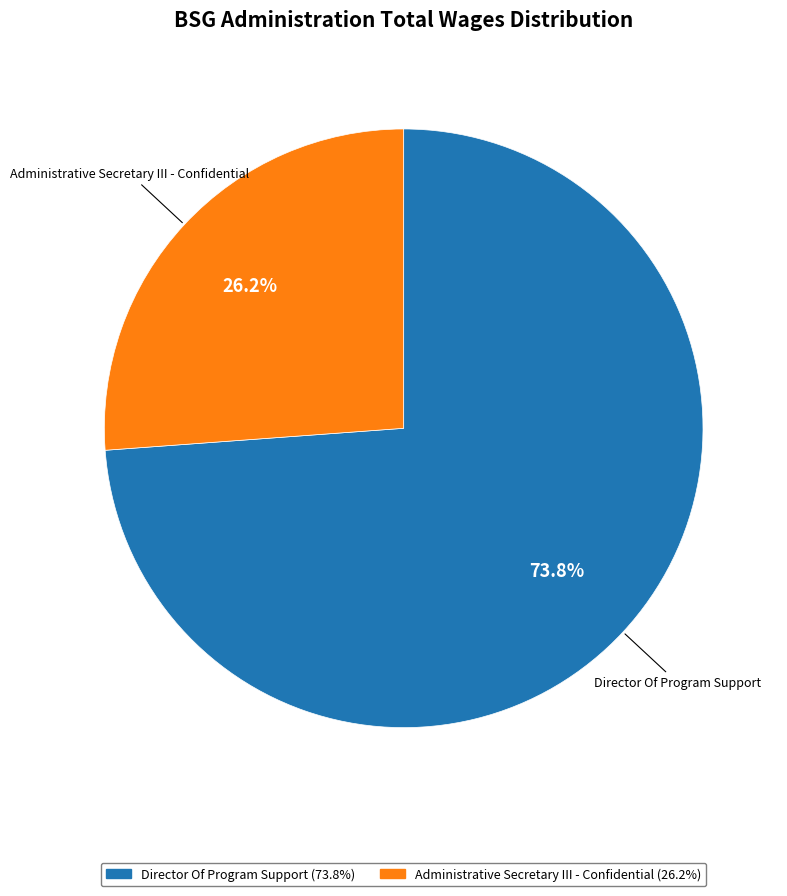

Which slice is the smallest?

Administrative Secretary III - Confidential